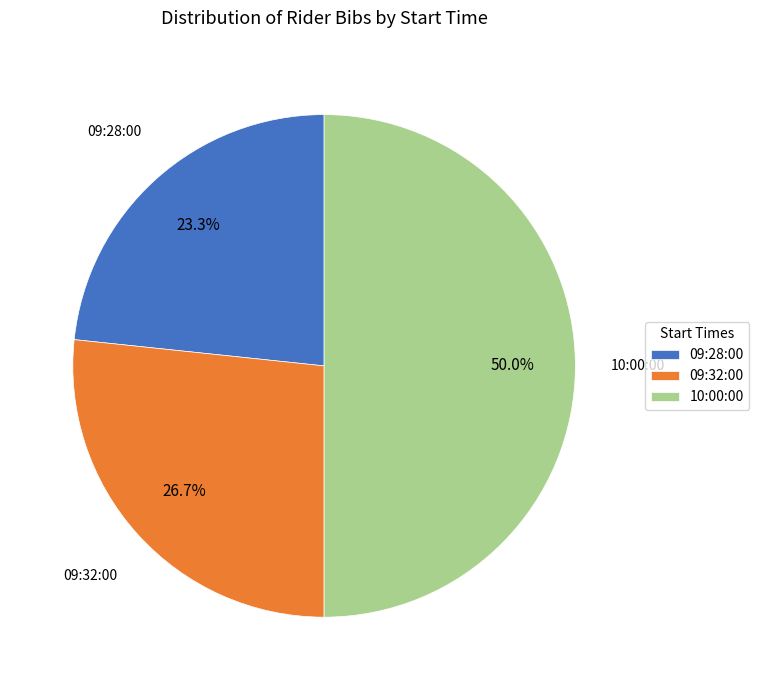

Which category has the biggest portion of the pie?

10:00:00